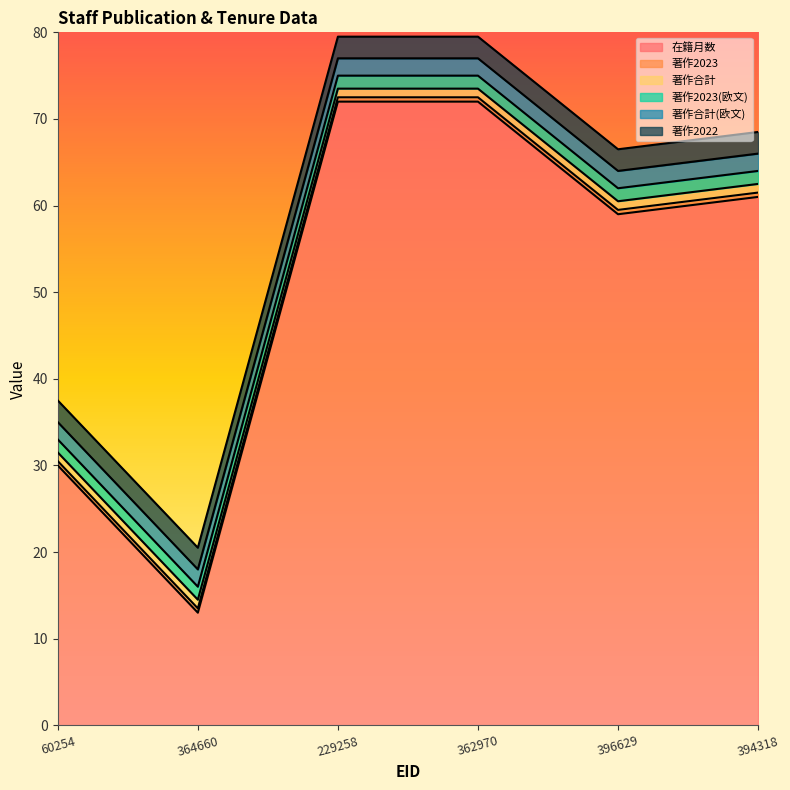

True or false: 著作合計 has more than 2 interior local peaks.

False